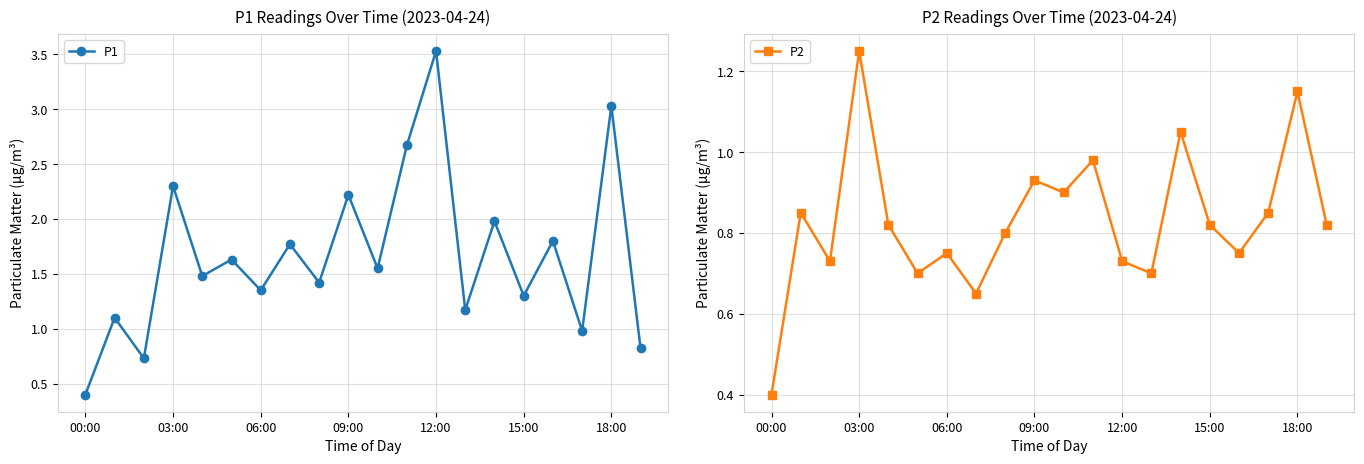

How many interior local valleys does the P1 series have?

8